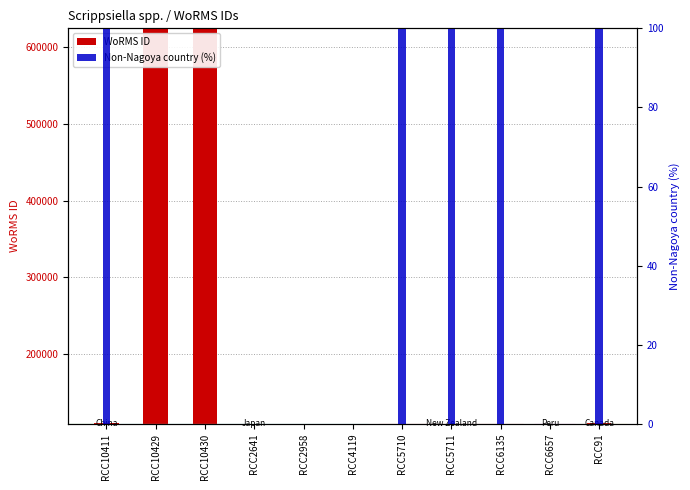

What are all the series names shown in the legend?

WoRMS ID, Non-Nagoya country (%)